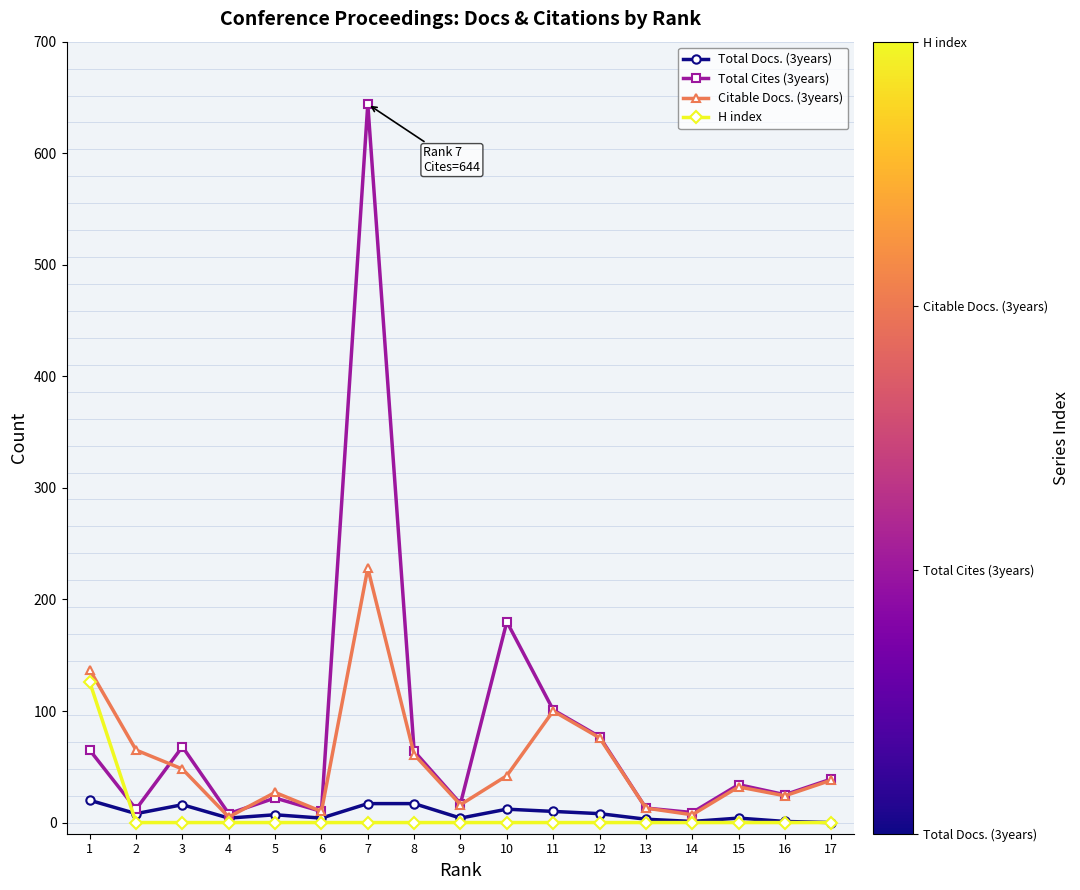

Is the value of H index at 14 greater than the value of Total Cites (3years) at 5?

No